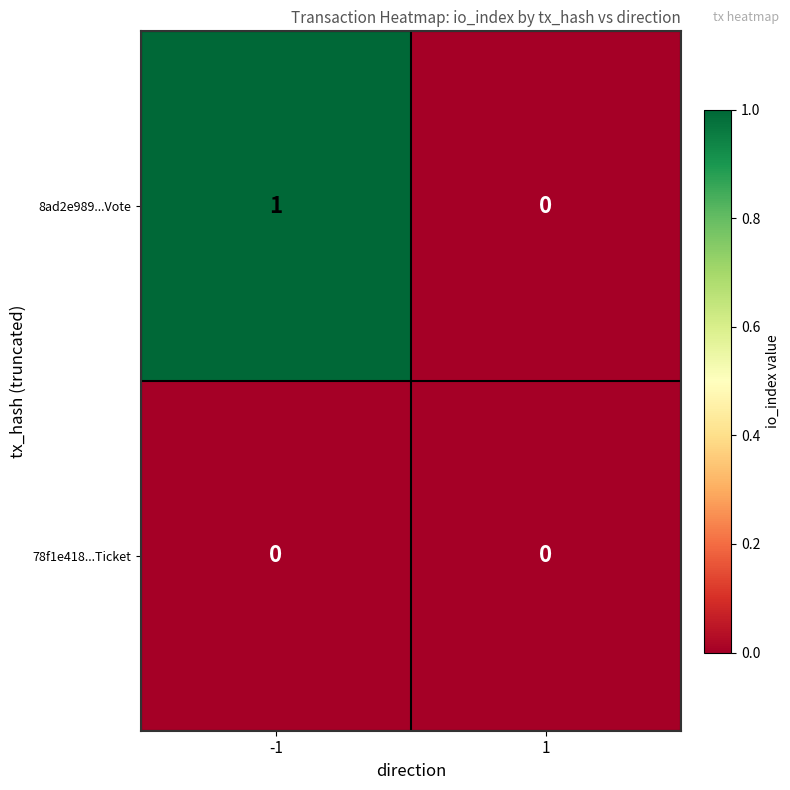

Rank the series by their average value, from lowest to highest.

78f1e418...Ticket, 8ad2e989...Vote